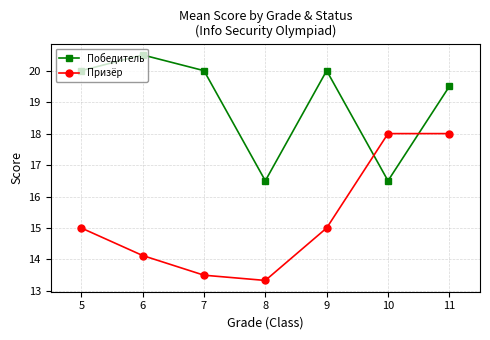

At how many categories does at least one series exceed 16?

7